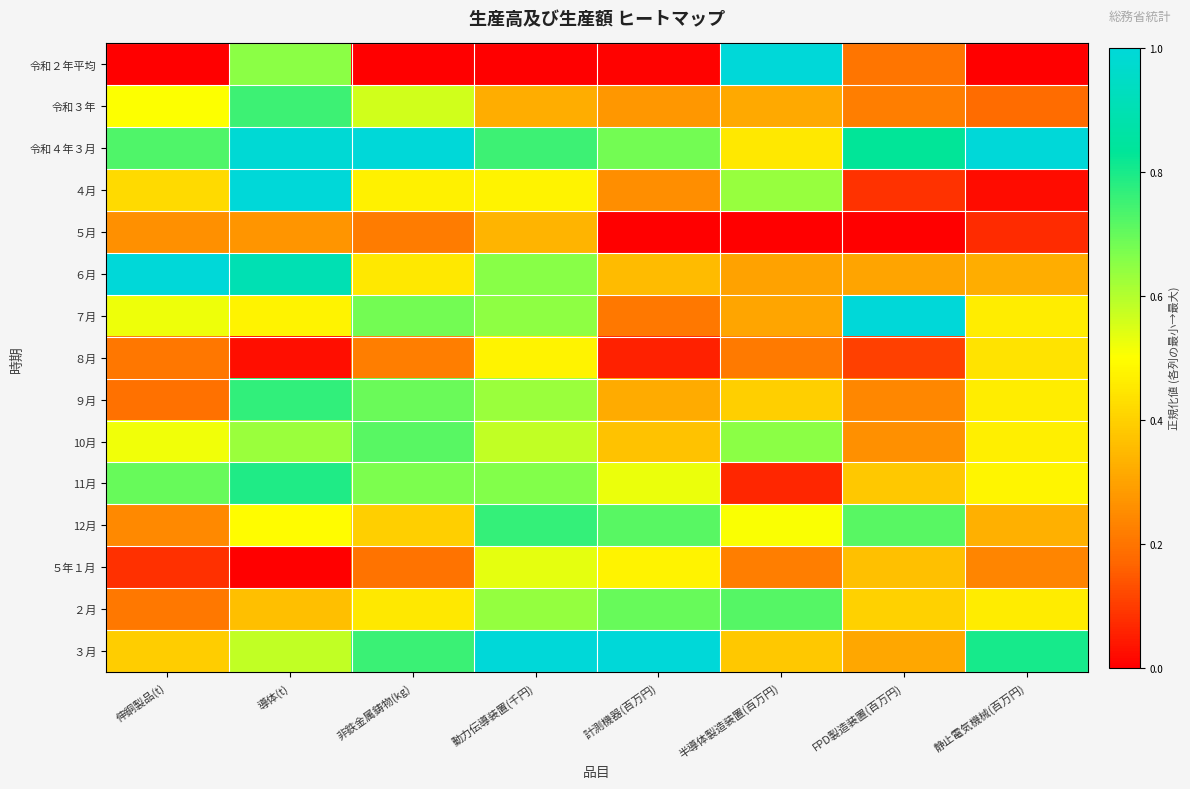

Which label corresponds to the largest value in the chart?

半導体製造装置(百万円)